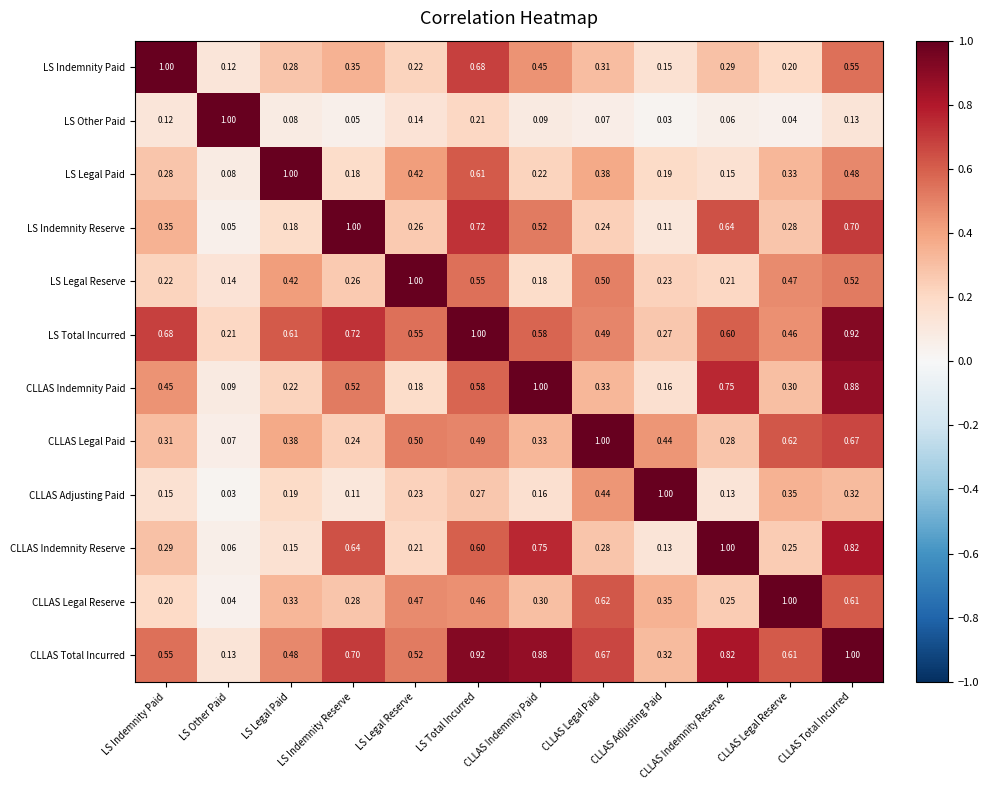

Is the value of LS Legal Paid at LS Indemnity Paid greater than the value of CLLAS Adjusting Paid at CLLAS Indemnity Paid?

Yes